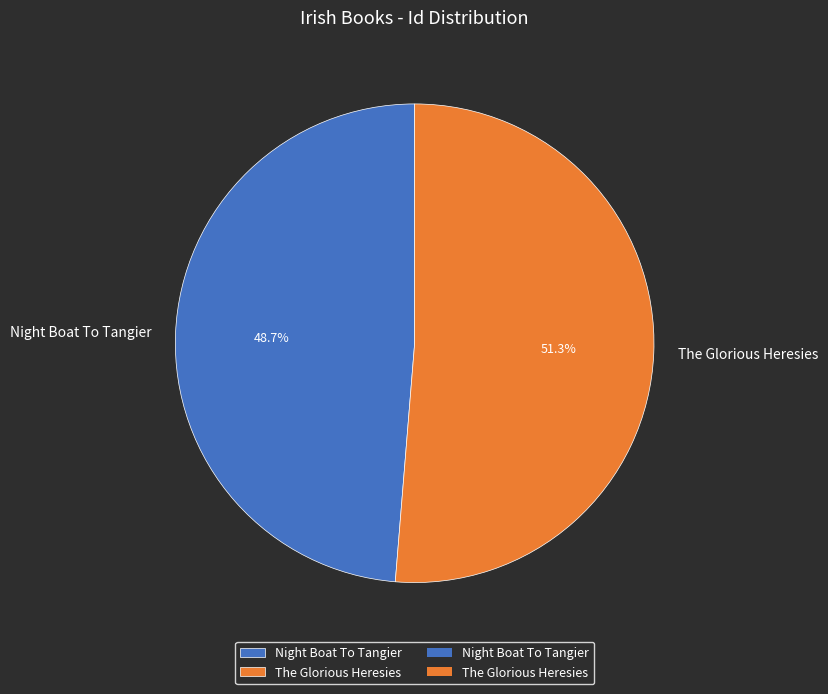

How many slices are in this pie chart?

2